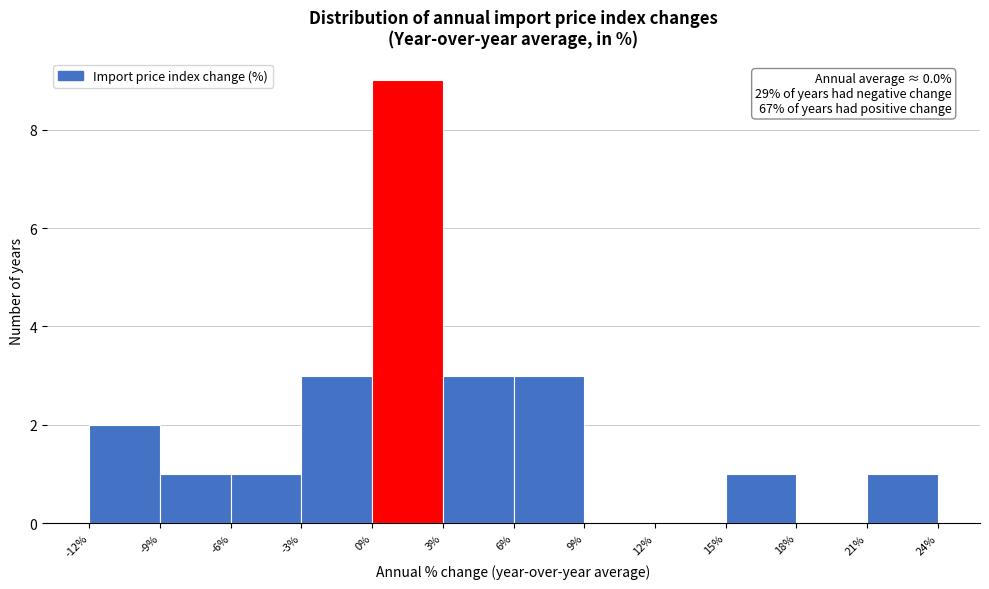

Over which range of the x-axis is the bar tallest?

0% to 3%